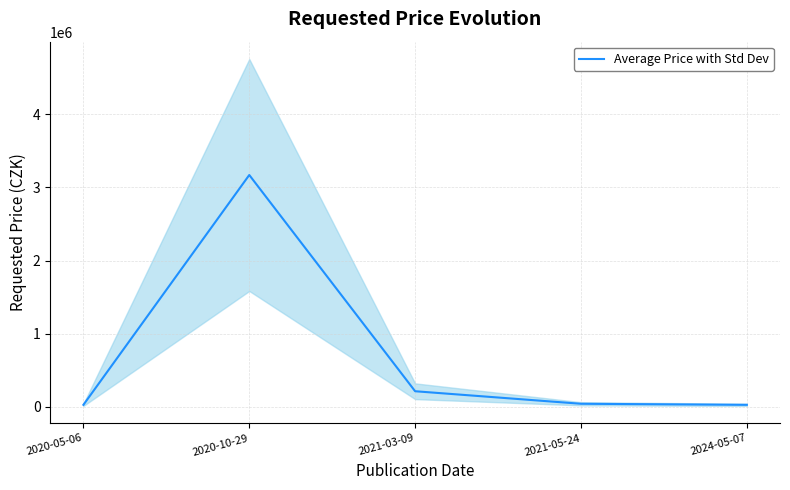

Between 2020-05-06 and 2020-10-29, which is larger?

2020-10-29